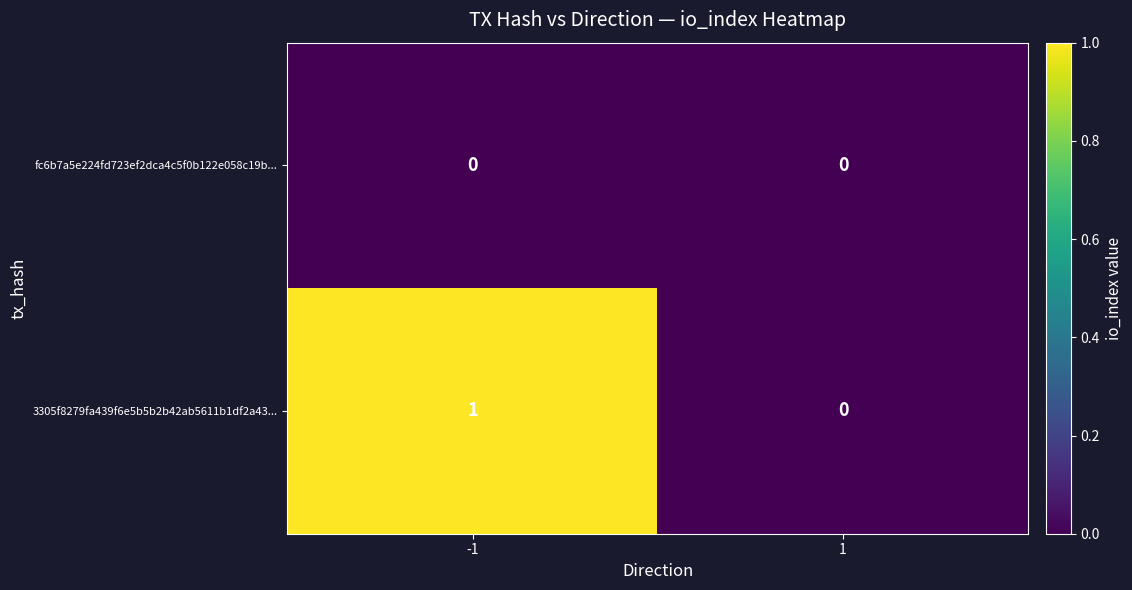

True or false: fc6b7a5e224fd723ef2dca4c5f0b122e058c19b... has a value of 0 at 1.

True